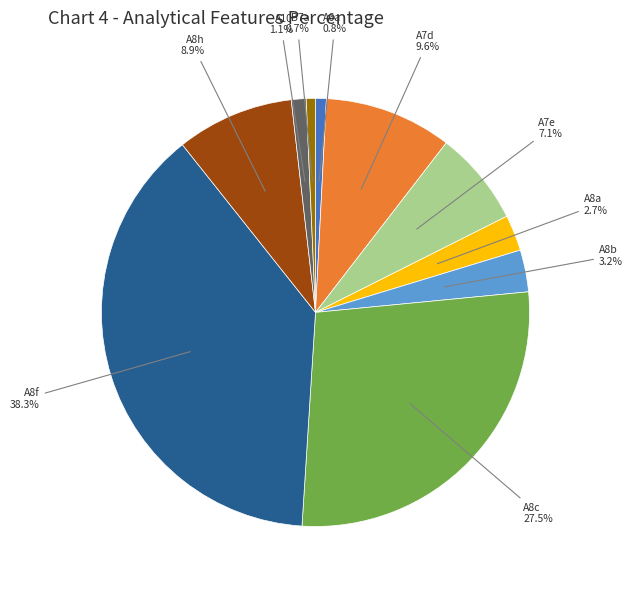

To the nearest percent, what is the average slice percentage?

10%